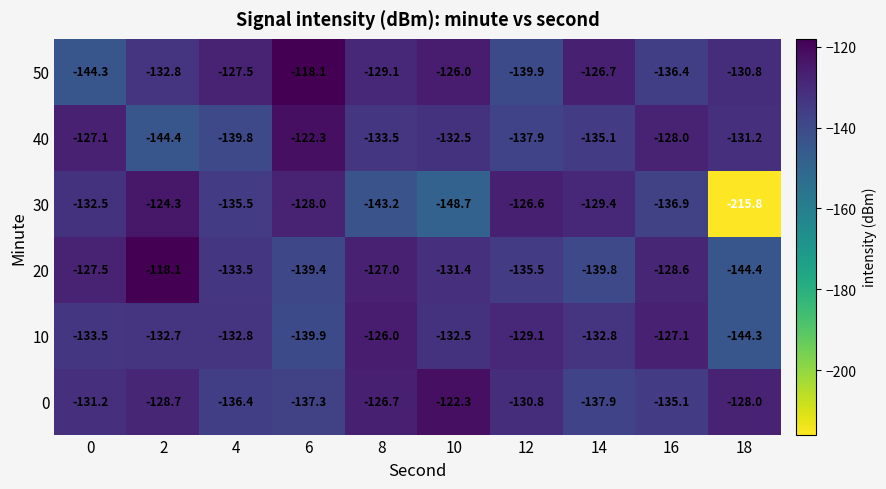

What is the total value across all series at 6?

-785.0